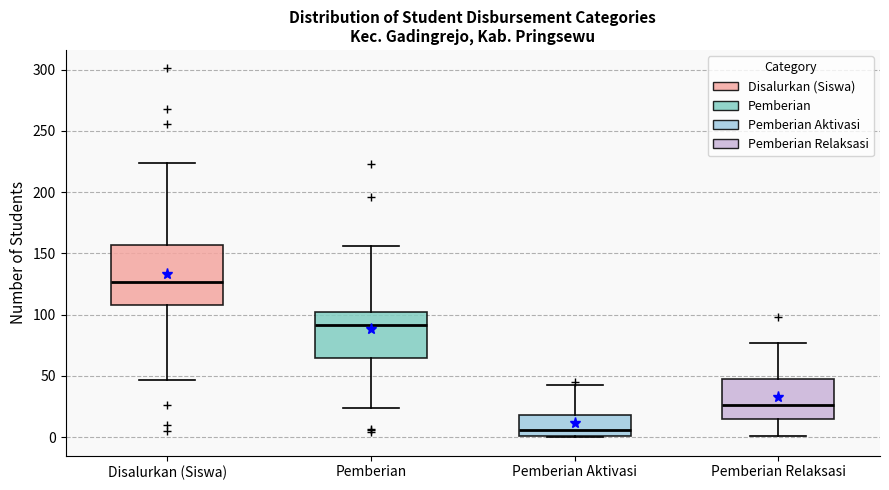

Reading left to right, transcribe this box plot: for each box, give where its median line is, the range the box spans, and where its two whiskers end, as read against the y-axis. The values are not printed on the chart, so give them approximately, as read against the axis.

Disalurkan (Siswa): median 125, box 110 to 155, whiskers 45 to 225
Pemberian: median 90, box 65 to 100, whiskers 25 to 155
Pemberian Aktivasi: median 5, box 0 to 20, whiskers 0 to 45
Pemberian Relaksasi: median 25, box 15 to 50, whiskers 0 to 75